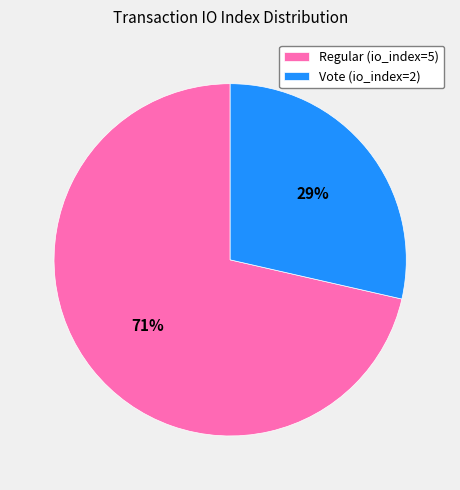

Does Vote (io_index=2) represent more than half of the total?

No